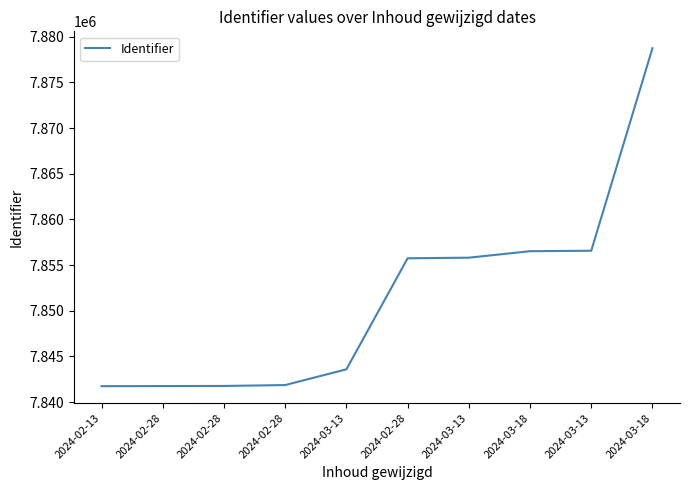

Rank the categories by value from highest to lowest.

2024-03-18, 2024-03-13, 2024-03-18, 2024-03-13, 2024-02-28, 2024-03-13, 2024-02-28, 2024-02-28, 2024-02-28, 2024-02-13